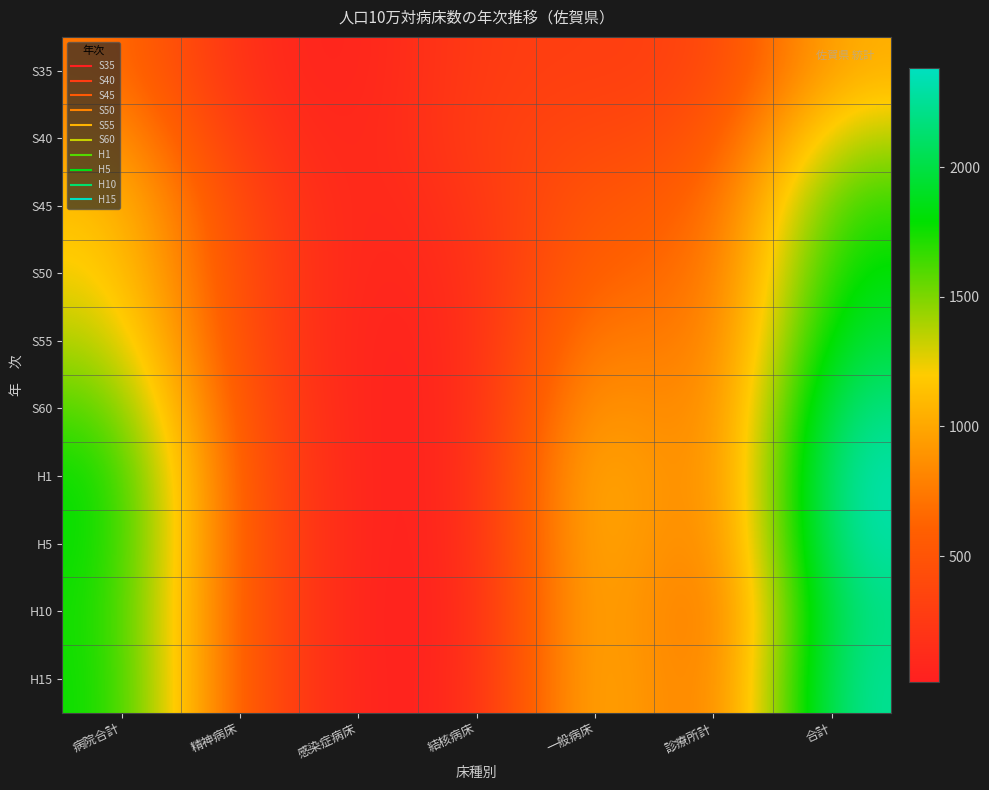

Which category has the highest value across all series?

合計